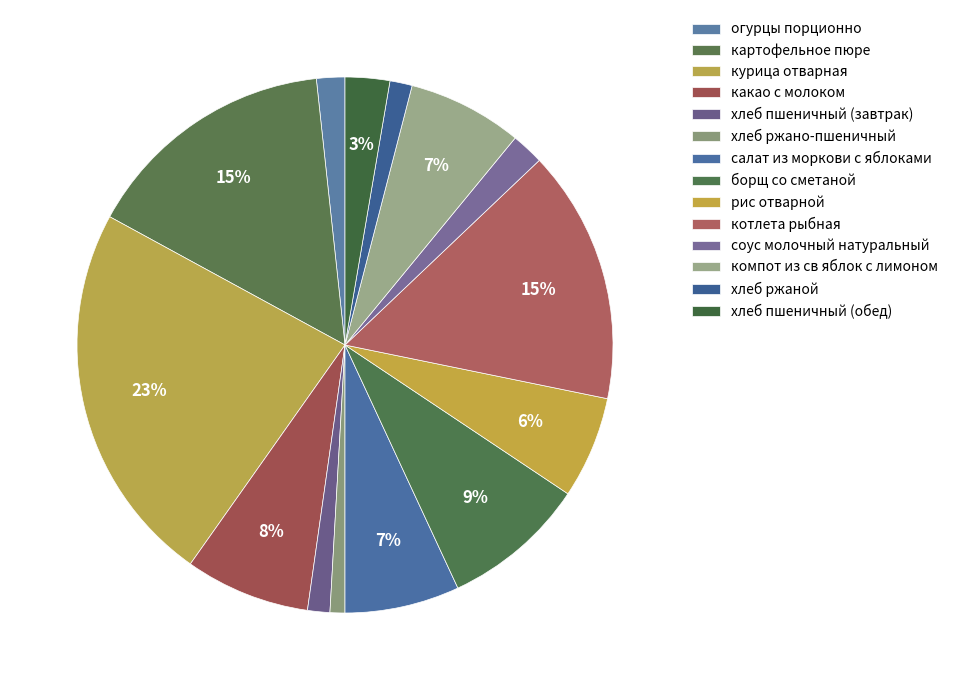

Rank the categories by value from lowest to highest.

хлеб ржано-пшеничный, хлеб пшеничный (завтрак), хлеб ржаной, огурцы порционно, соус молочный натуральный, хлеб пшеничный (обед), рис отварной, салат из моркови с яблоками, компот из св яблок с лимоном, какао с молоком, борщ со сметаной, котлета рыбная, картофельное пюре, курица отварная